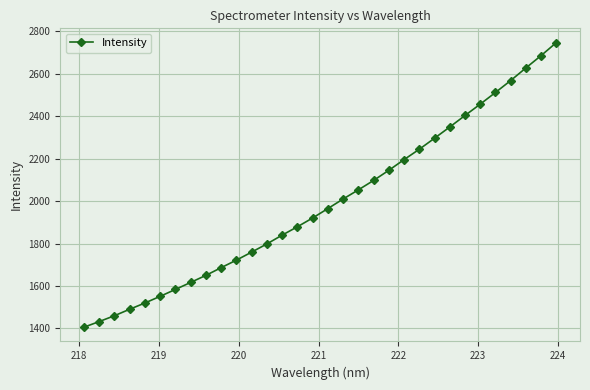

How many lines are shown in the chart?

1